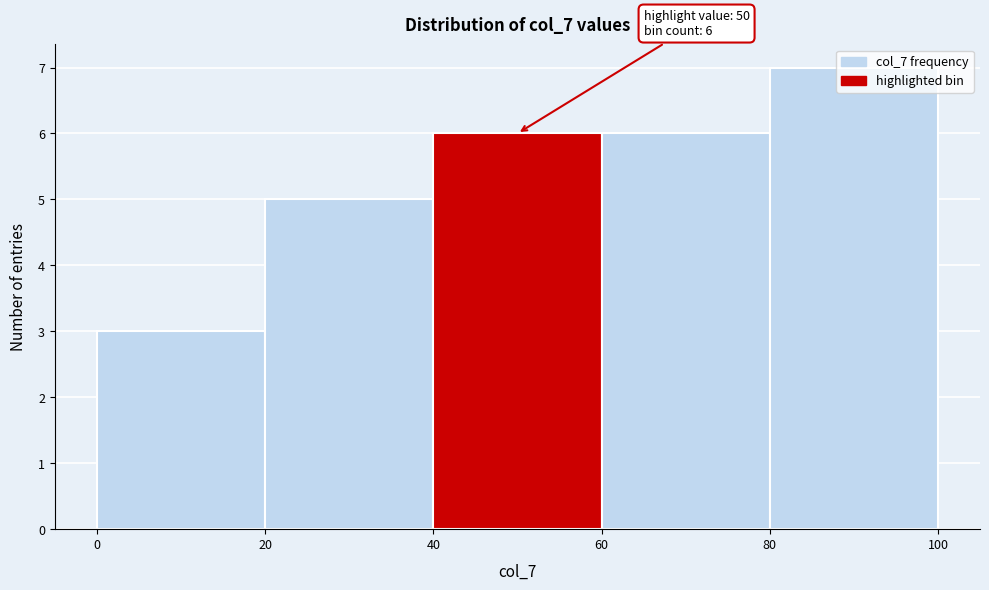

Over which range of the x-axis is the bar tallest?

80 to 100